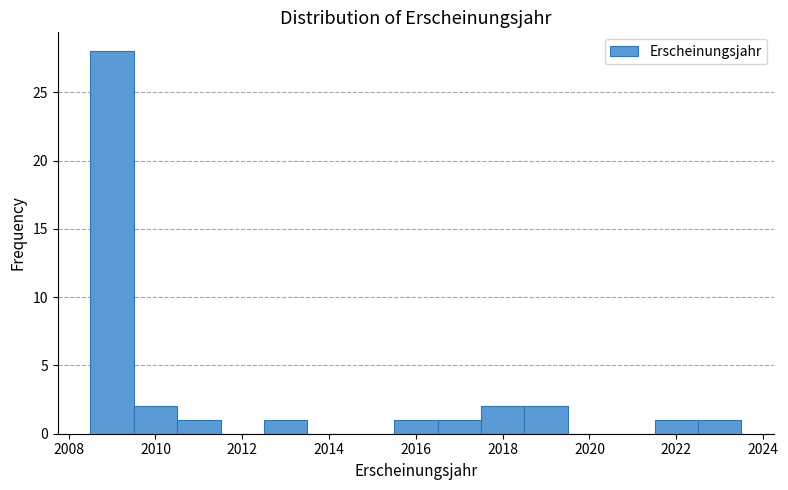

What is the height of the bar covering 2012.5 to 2013.5 on the x-axis? Neither the bar edges nor the heights are printed on the chart, so give them approximately, as read against the axes.

1